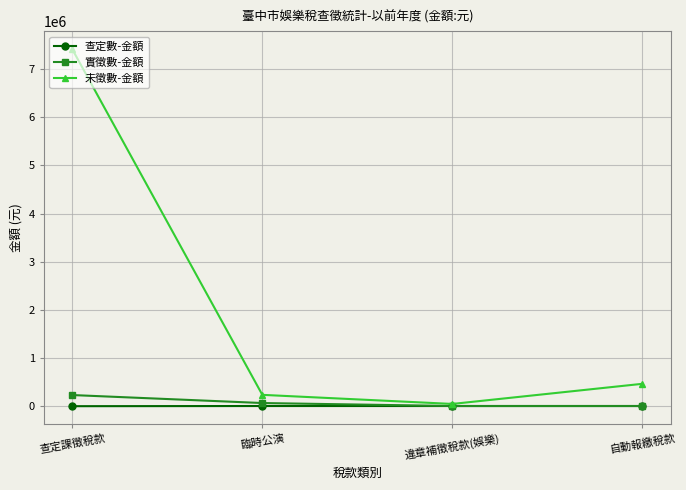

Which series has the widest spread of values?

未徵數-金額